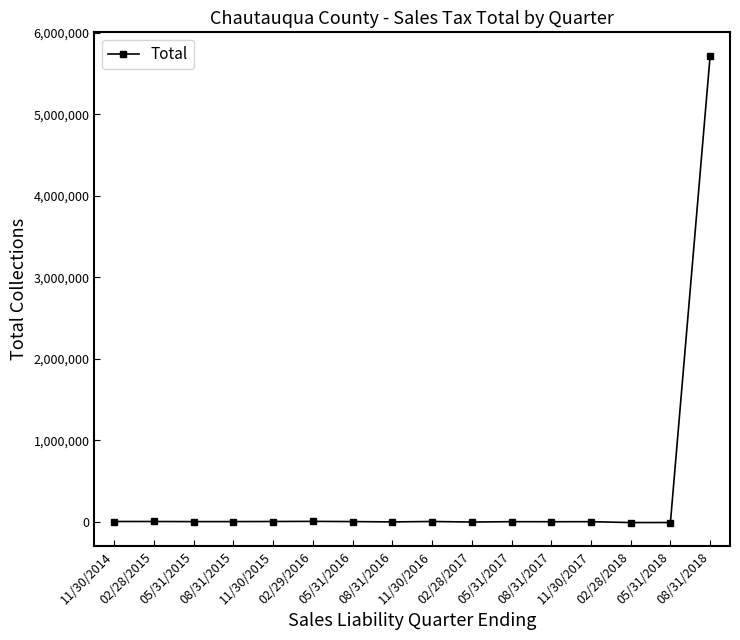

Which label corresponds to the largest value in the chart?

08/31/2018